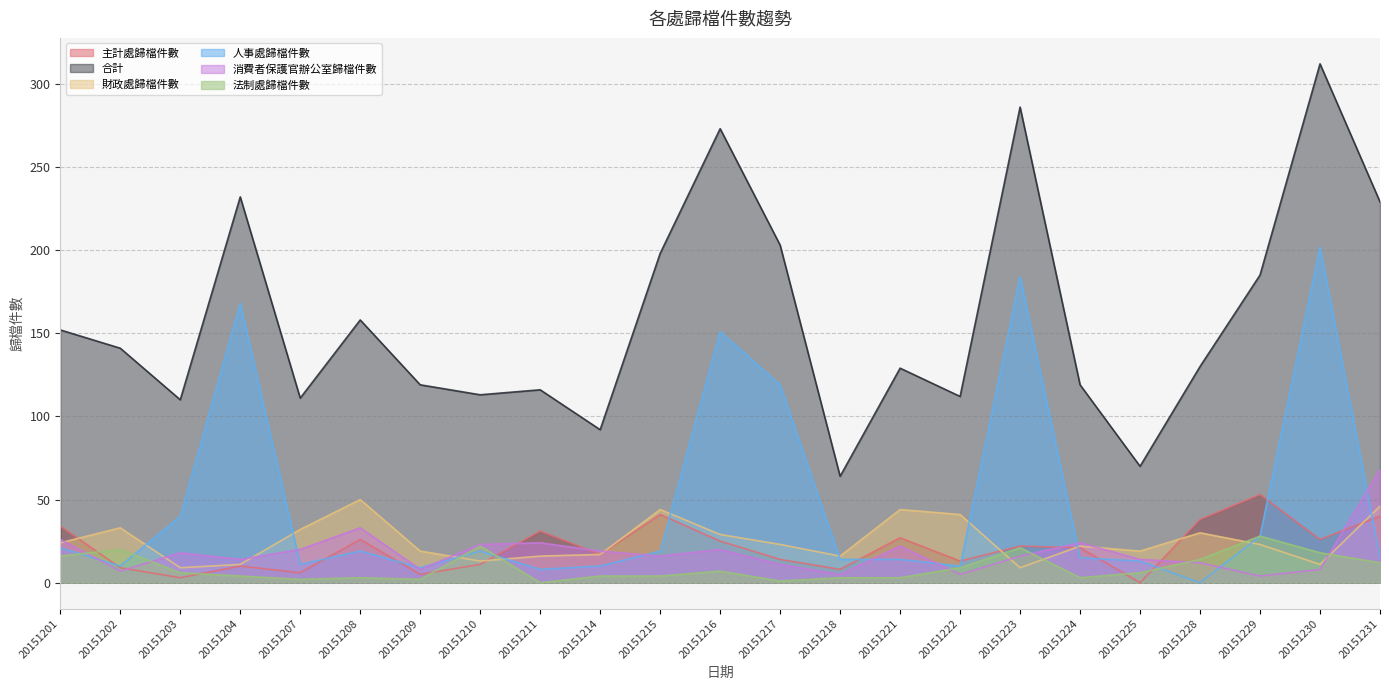

Between 20151203 and 20151208, which series saw the biggest shift?

合計